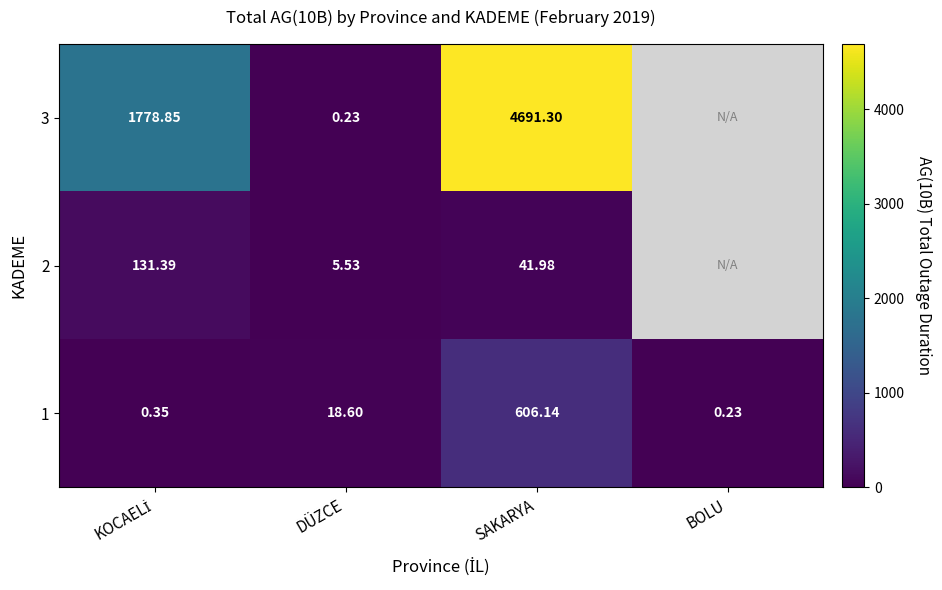

What is the difference between the maximum and minimum values in the 1 series?

605.9